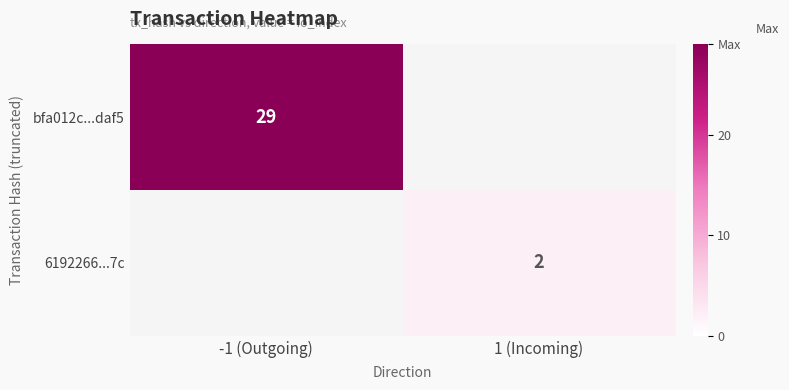

What is the total value across all series at -1 (Outgoing)?

29